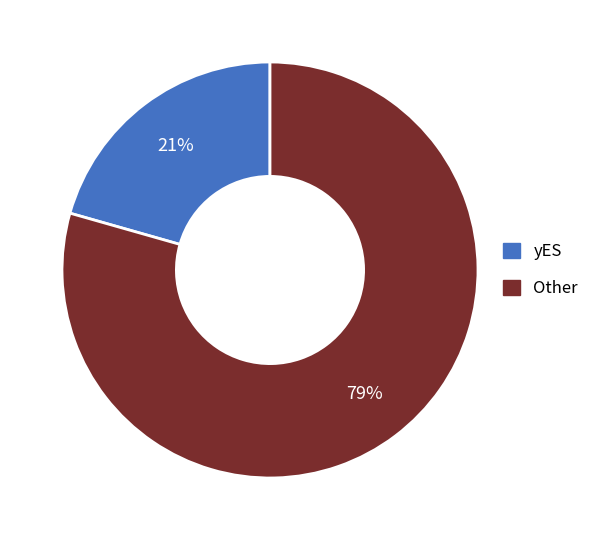

Does any single category account for the majority?

Yes